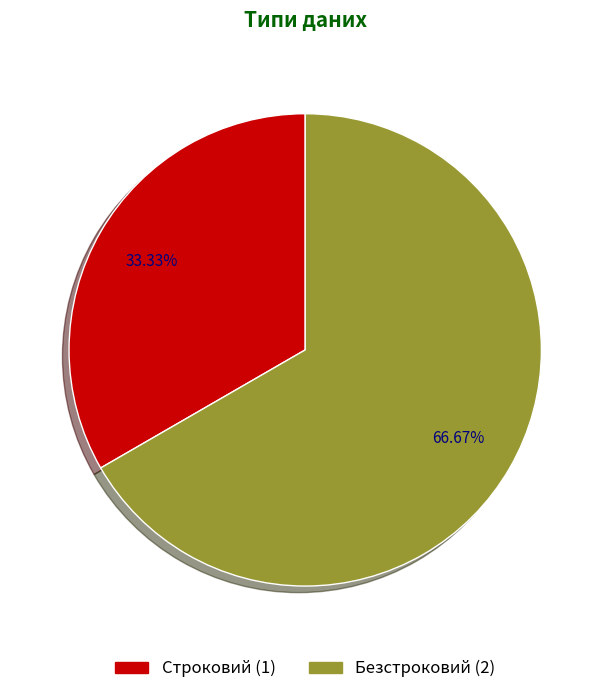

Is there any slice that represents more than half of the pie?

Yes